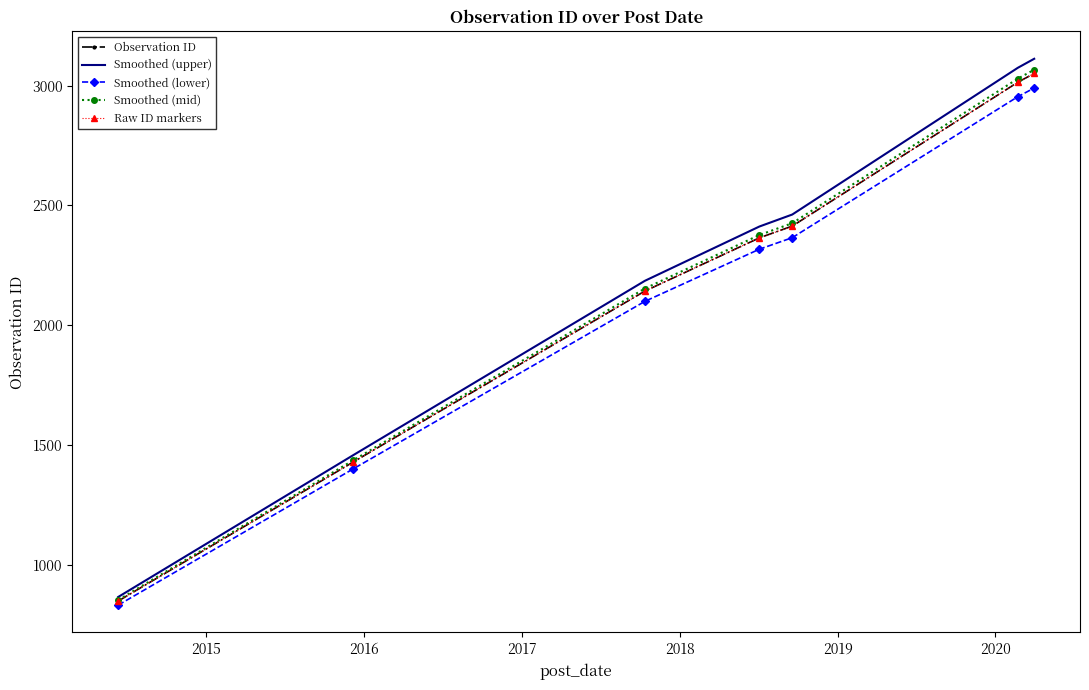

What is the average value of the Smoothed (lower) series?

2137.4